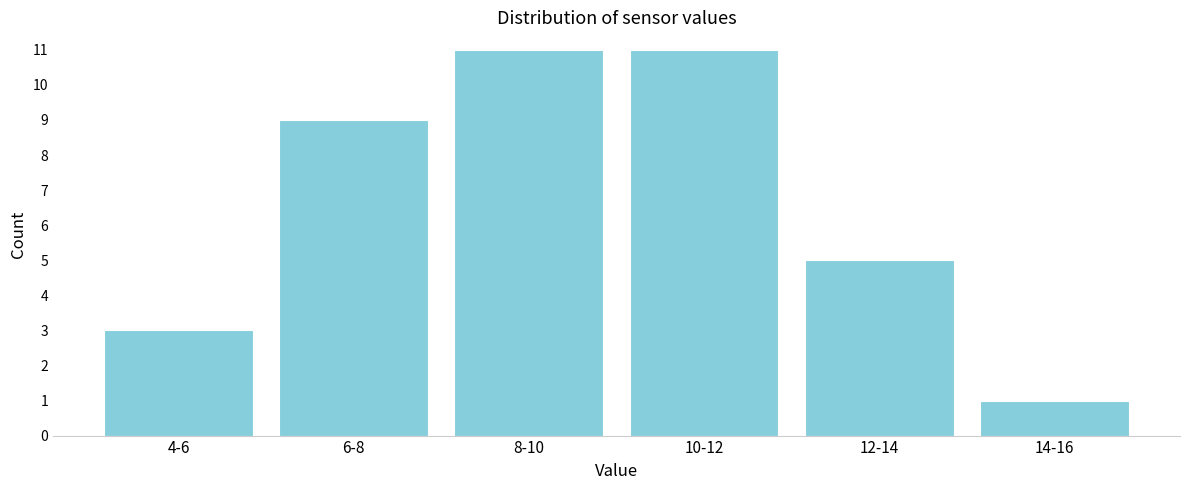

Reading right to left, transcribe all the data shown in this chart.

1	5	11	11	9	3